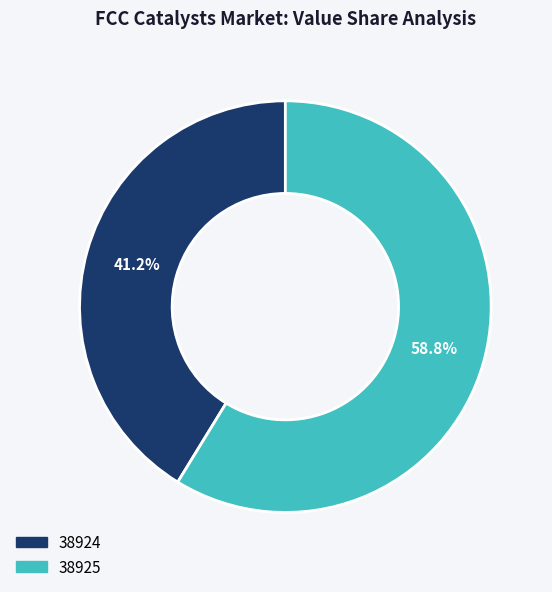

Which slice is the largest?

38925